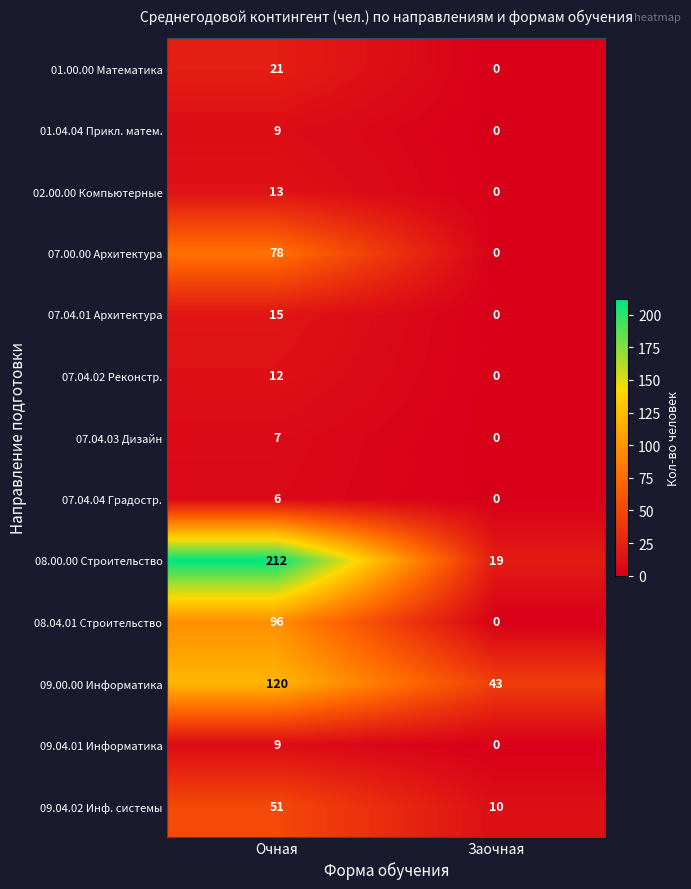

The value of 09.04.02 Инф. системы at Заочная is 10. True or false?

True